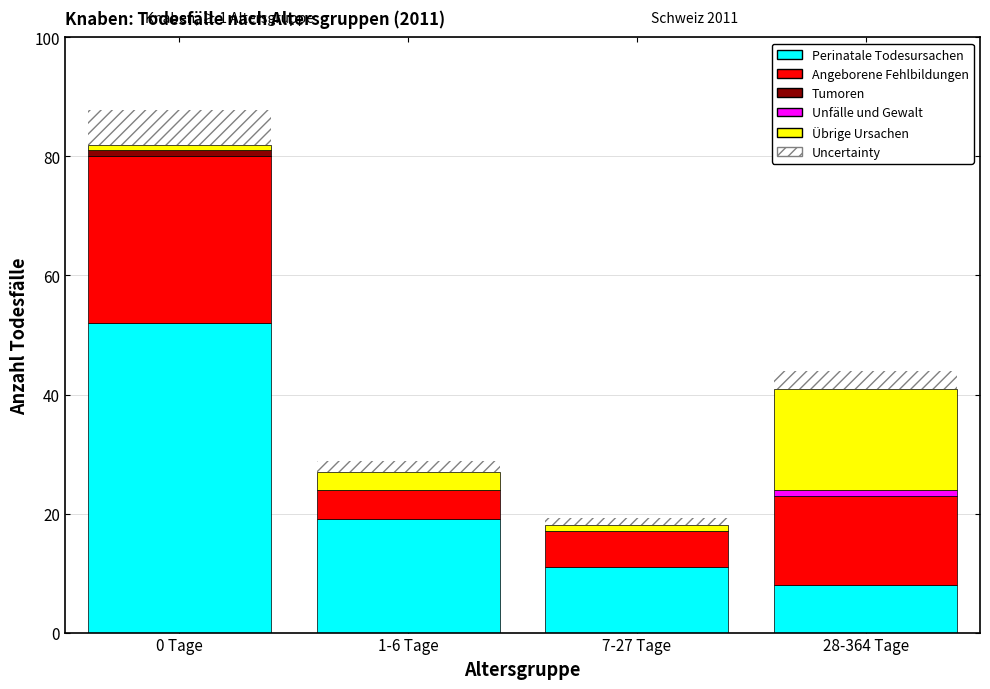

Reading left to right, what are the values for Perinatale Todesursachen?

0 Tage=52.0	1-6 Tage=19.0	7-27 Tage=11.0	28-364 Tage=8.0